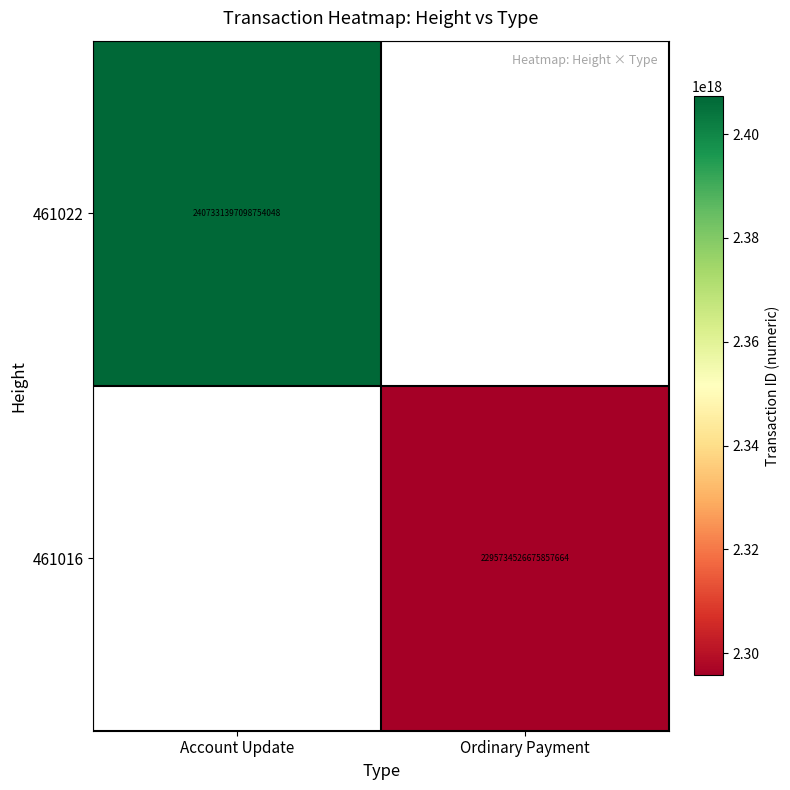

The value of 461022 at Account Update is 2407331397098754048. True or false?

True